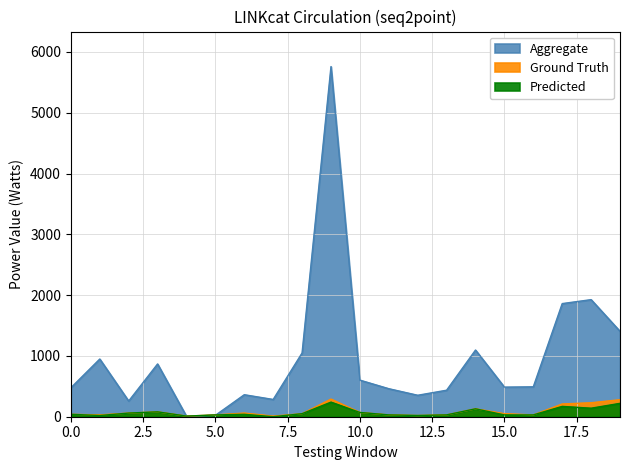

At which category does dcls reach its first local peak?

3